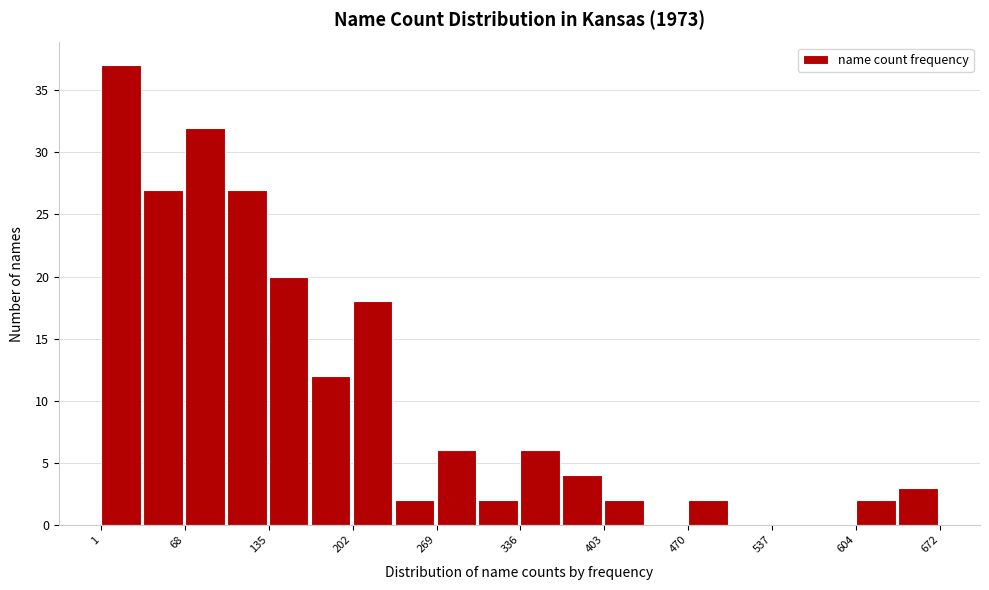

Read against the x-axis, roughly where is the centre of the tallest bar?

20